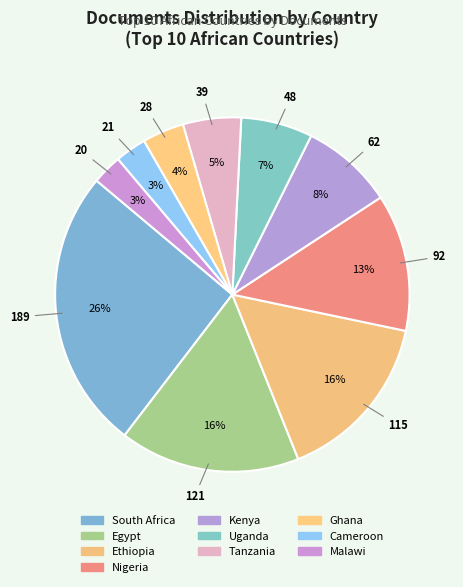

To the nearest percent, what is the average slice percentage?

10%